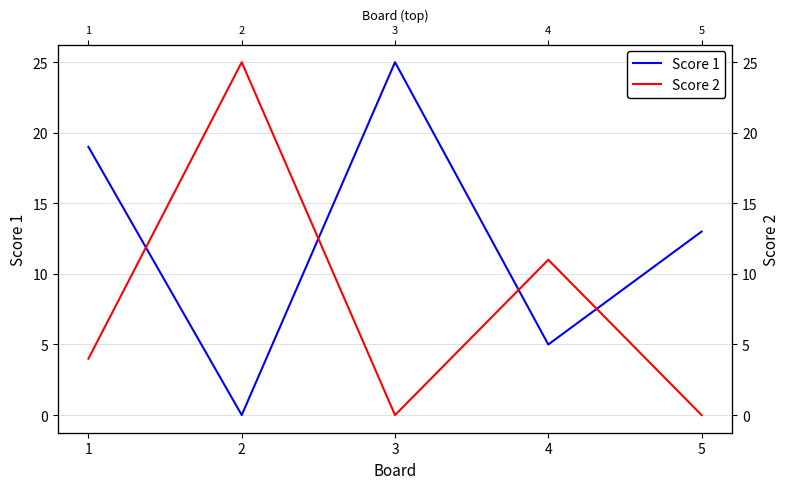

Rank the series by their average value, from lowest to highest.

Score 2, Score 1